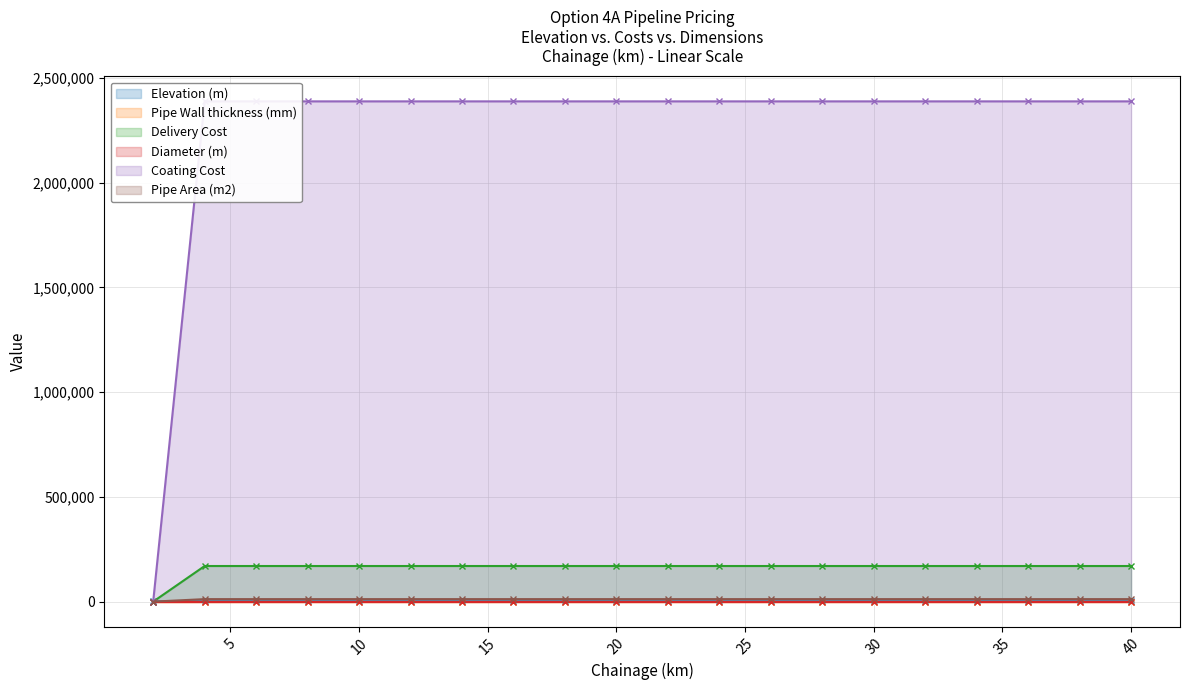

Which series has the largest total across all categories?

Coating Cost